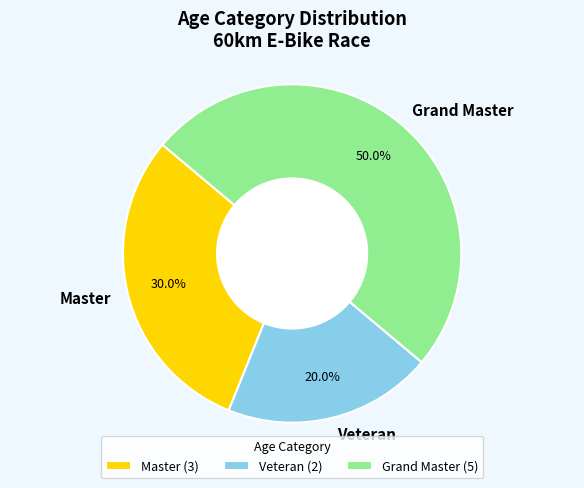

Is it true that Master is 30% of the pie?

True